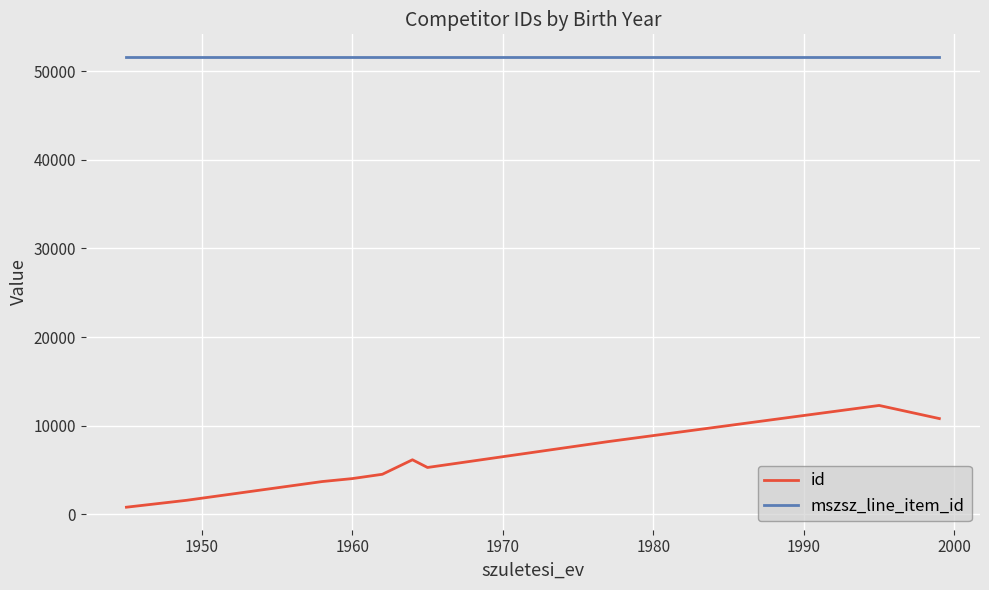

Which series has the widest spread of values?

id